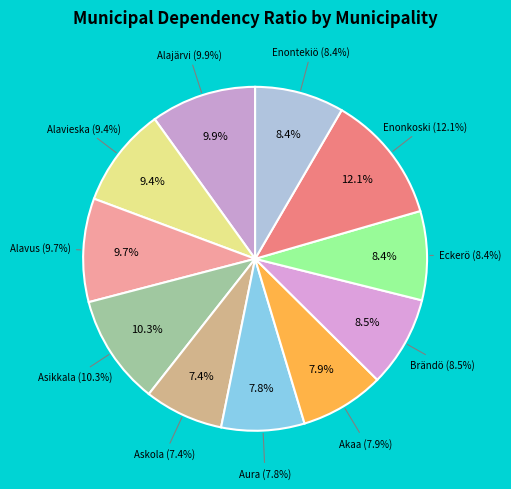

The Askola slice represents 16% of the pie. True or false?

False